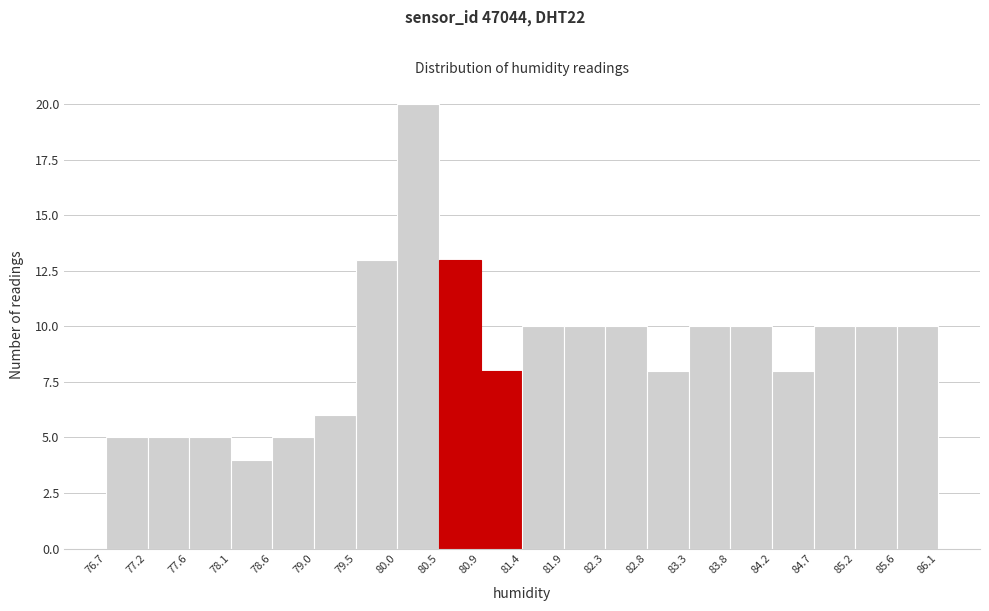

Reading left to right, transcribe this chart: for each bar, give the range it covers on the x-axis and its height. The values are not printed on the chart, so give them approximately, as read against the axis.

76.7 to 77.2: 5
77.2 to 77.6: 5
77.6 to 78.1: 5
78.1 to 78.6: 4
78.6 to 79.0: 5
79.0 to 79.5: 6
79.5 to 80.0: 13
80.0 to 80.5: 20
80.5 to 80.9: 13
80.9 to 81.4: 8
81.4 to 81.9: 10
81.9 to 82.3: 10
82.3 to 82.8: 10
82.8 to 83.3: 8
83.3 to 83.8: 10
83.8 to 84.2: 10
84.2 to 84.7: 8
84.7 to 85.2: 10
85.2 to 85.6: 10
85.6 to 86.1: 10